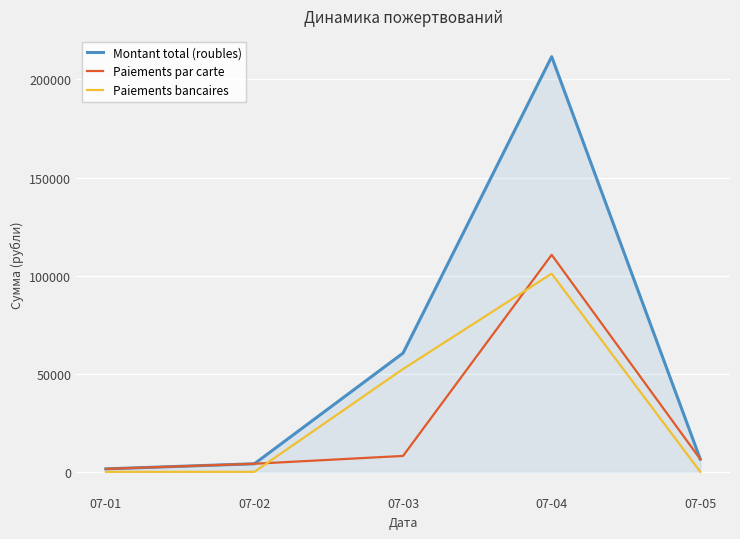

Is it true that Paiements par carte equals 4108 at 07-02?

True